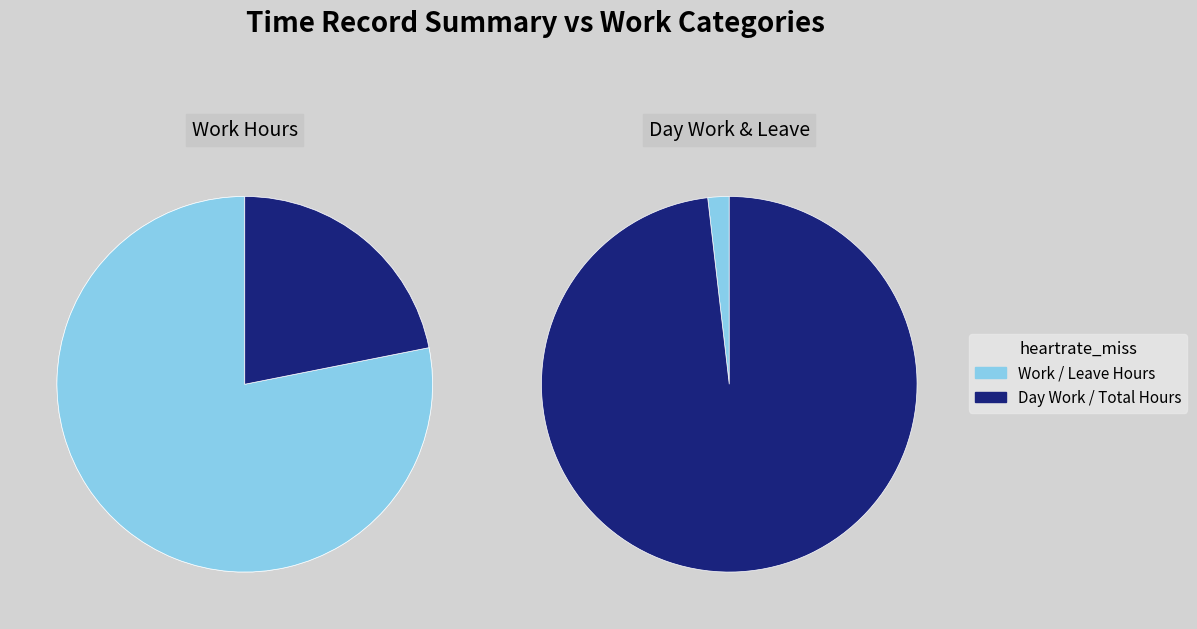

The Length Of Work slice represents 77% of the pie. True or false?

True